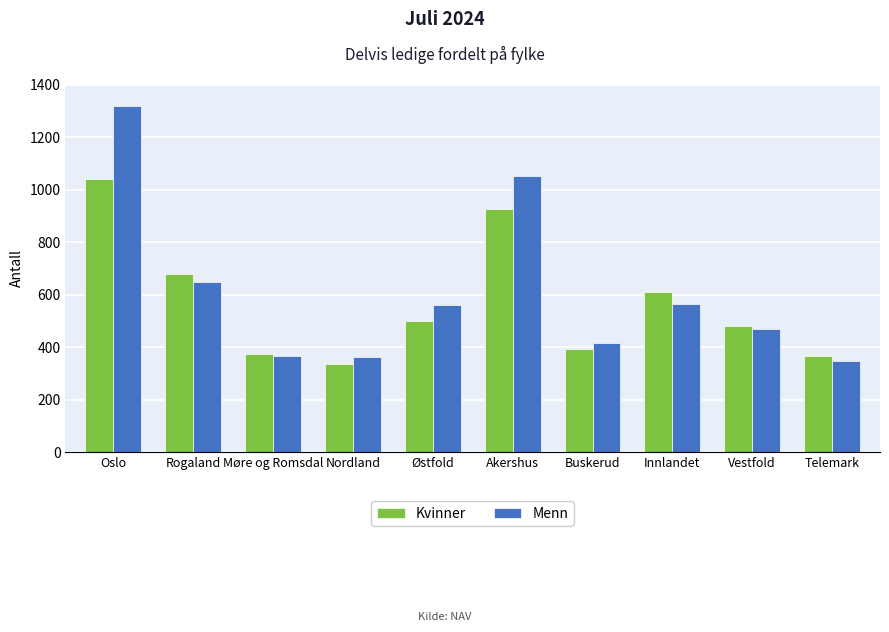

What is the difference between the highest and lowest values at Østfold?

63